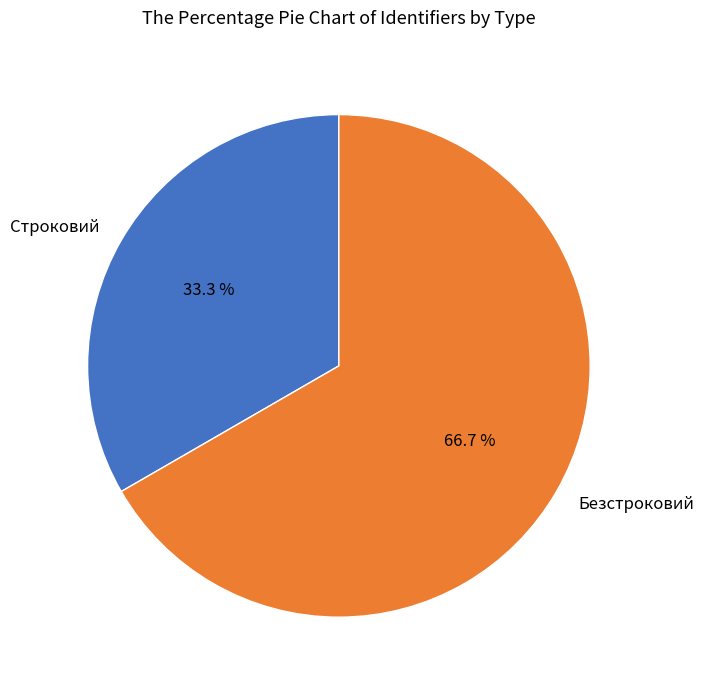

Approximately how many times larger is the value at Строковий compared to Безстроковий?

0.5